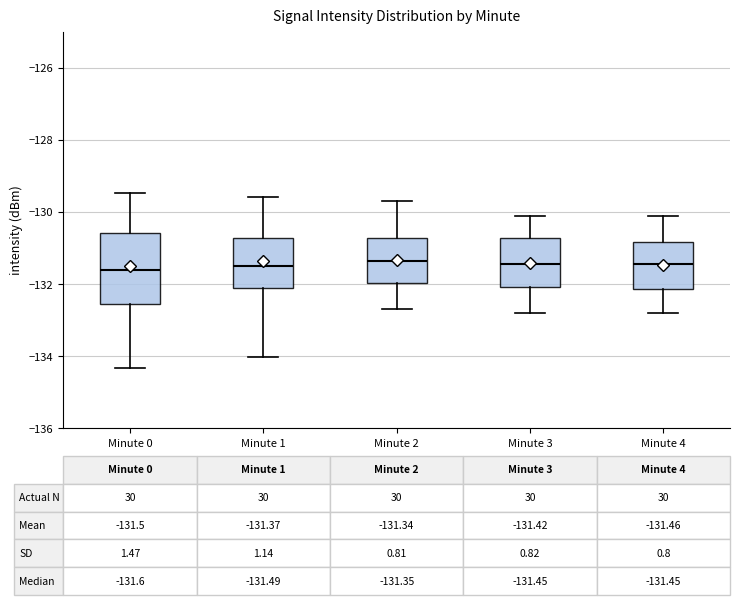

Comparing the boxes themselves (not the whiskers), which one is the tallest?

Minute 0